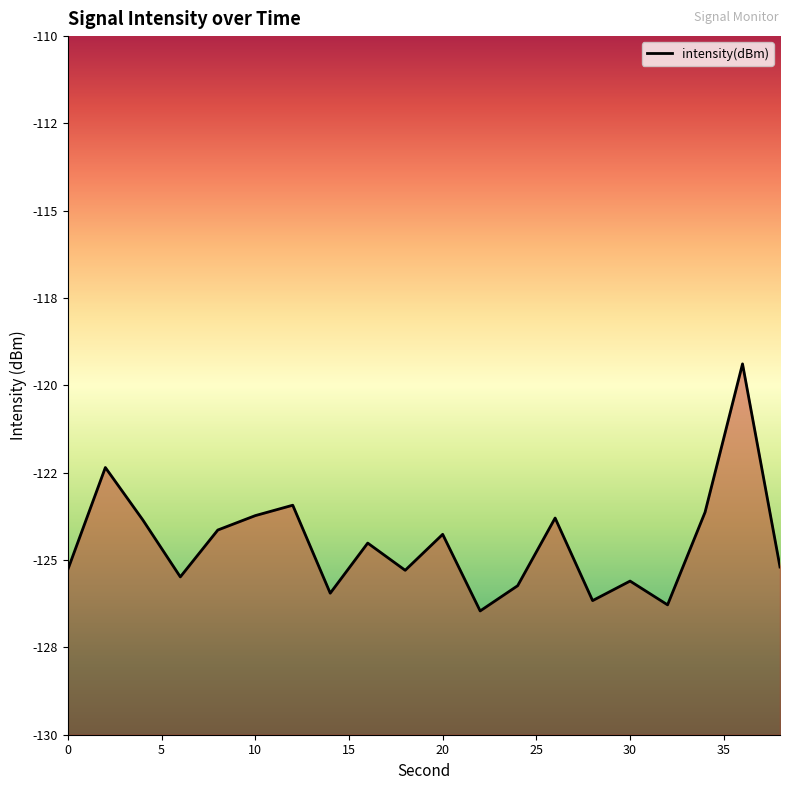

Count the number of values greater than -124.

7